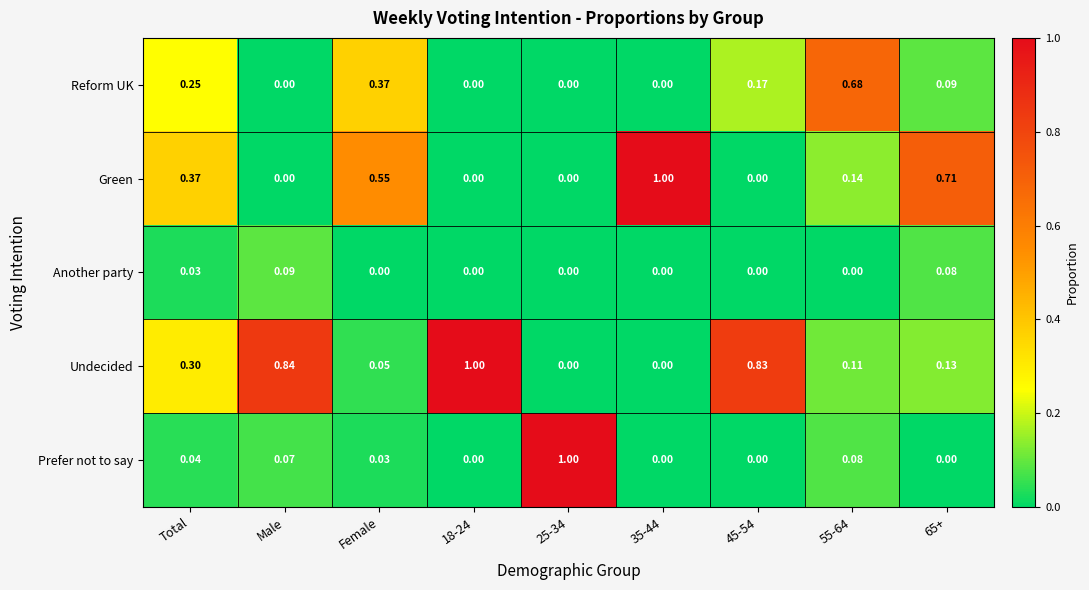

Is the value of Green at 65+ greater than the value of Reform UK at Female?

Yes